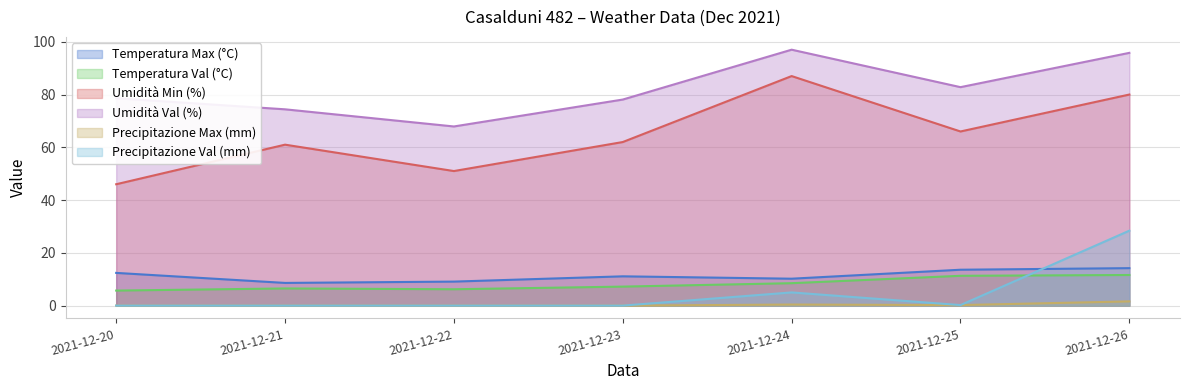

The Precipitazione Val (mm) series shows 0.0 at 2021-12-21. True or false?

True